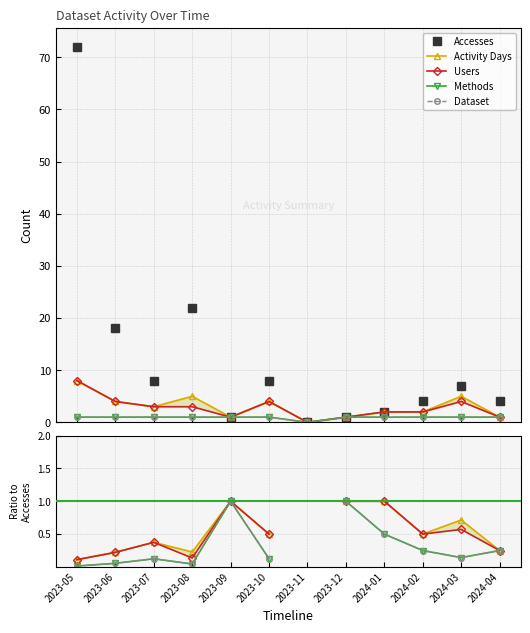

At which category does the chart reach its peak across all series?

2023-05